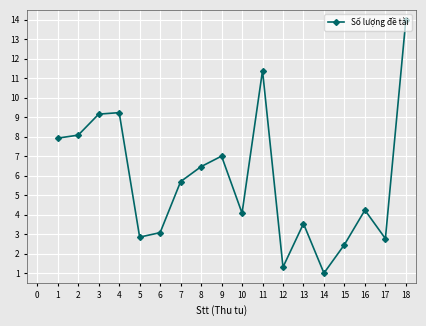

Between 9 and 17, which is larger?

9